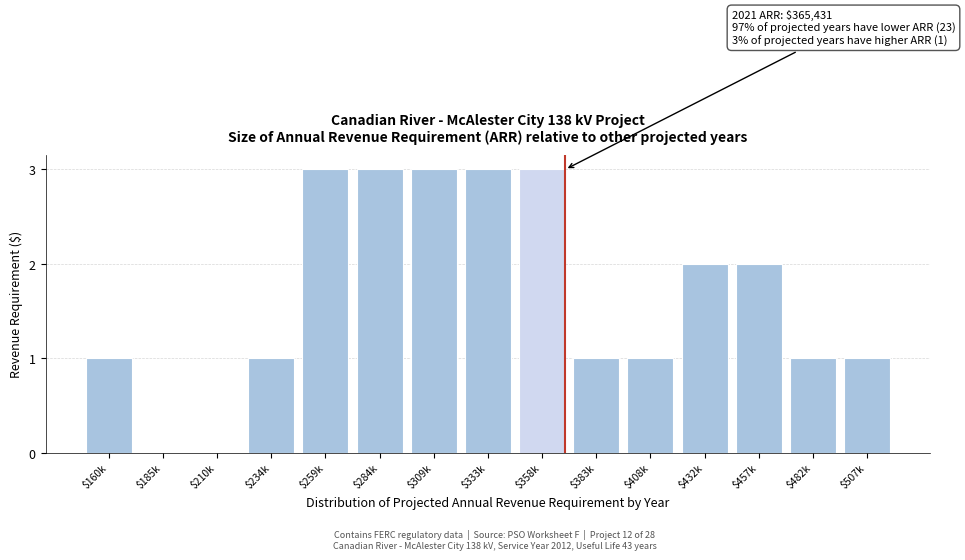

The value at $482k is 1. True or false?

True